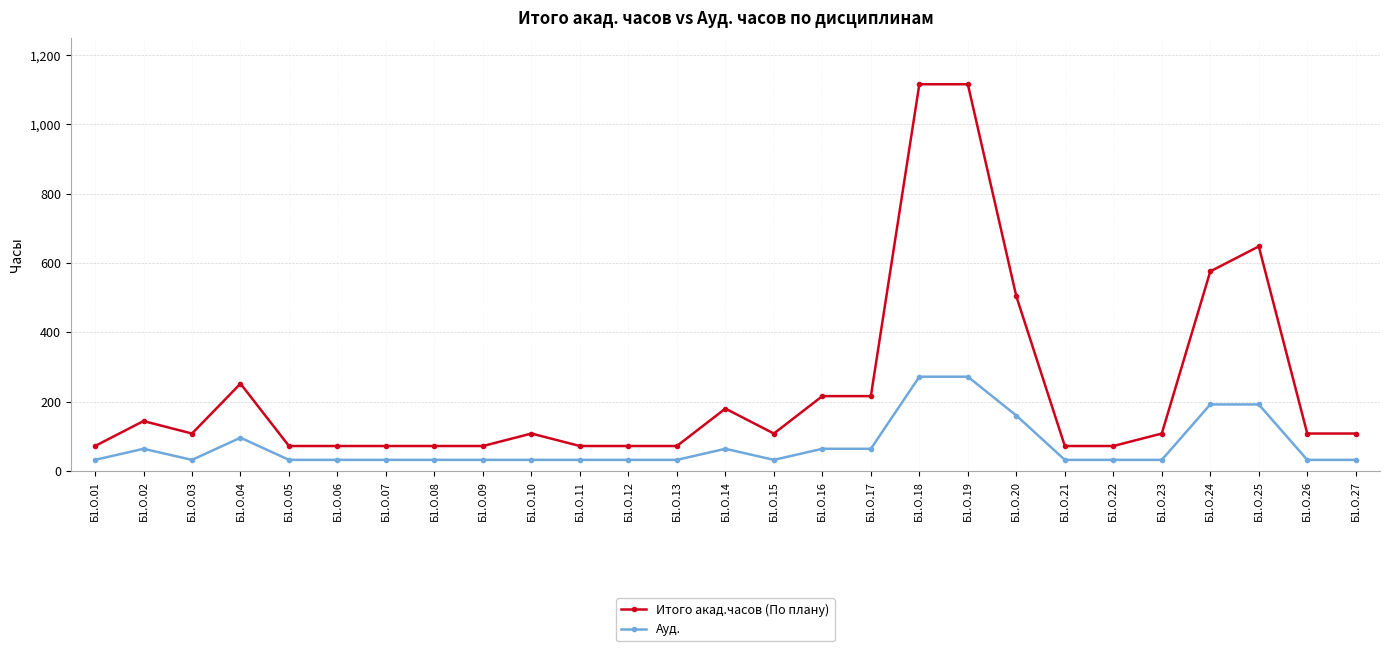

The value of Ауд. at Б1.О.14 is 64. True or false?

True